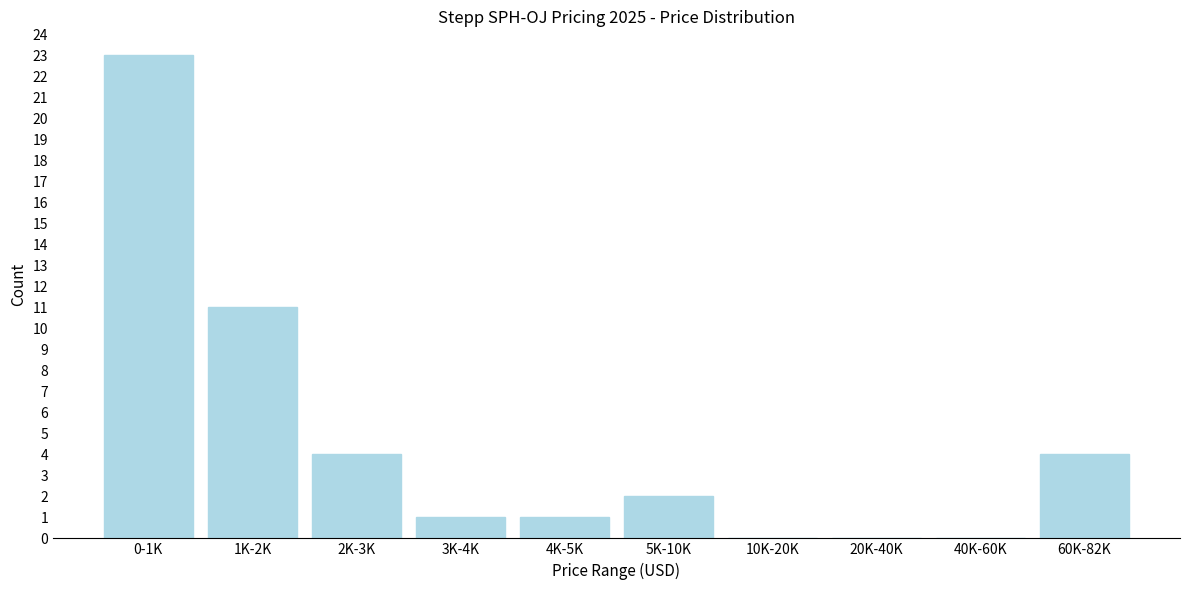

Reading left to right, list all the values displayed in this chart.

0-1K=23	1K-2K=11	2K-3K=4	3K-4K=1	4K-5K=1	5K-10K=2	10K-20K=0	20K-40K=0	40K-60K=0	60K-82K=4